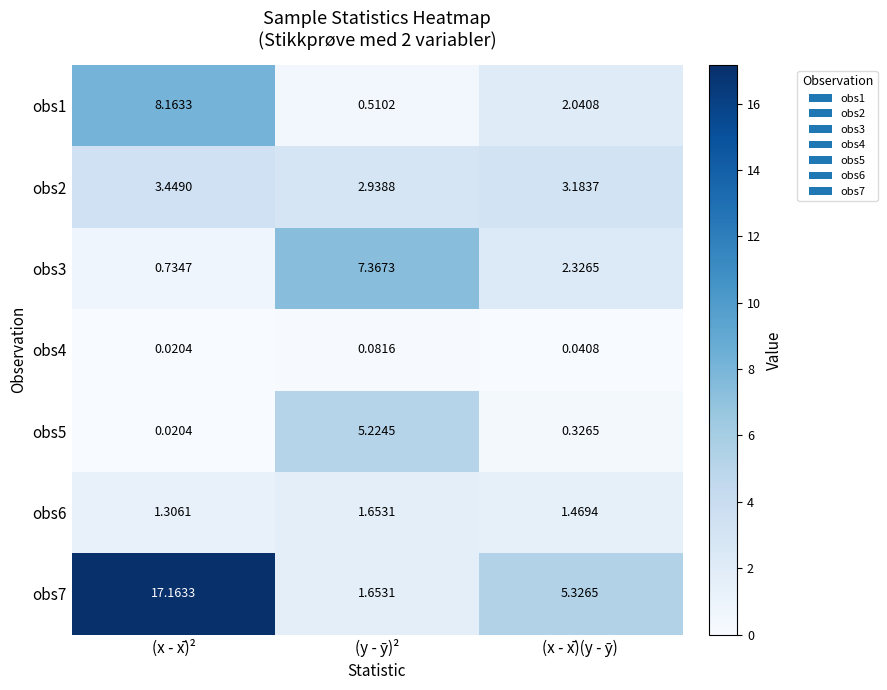

Which category has the lowest value in the obs6 series?

(x - x̄)²